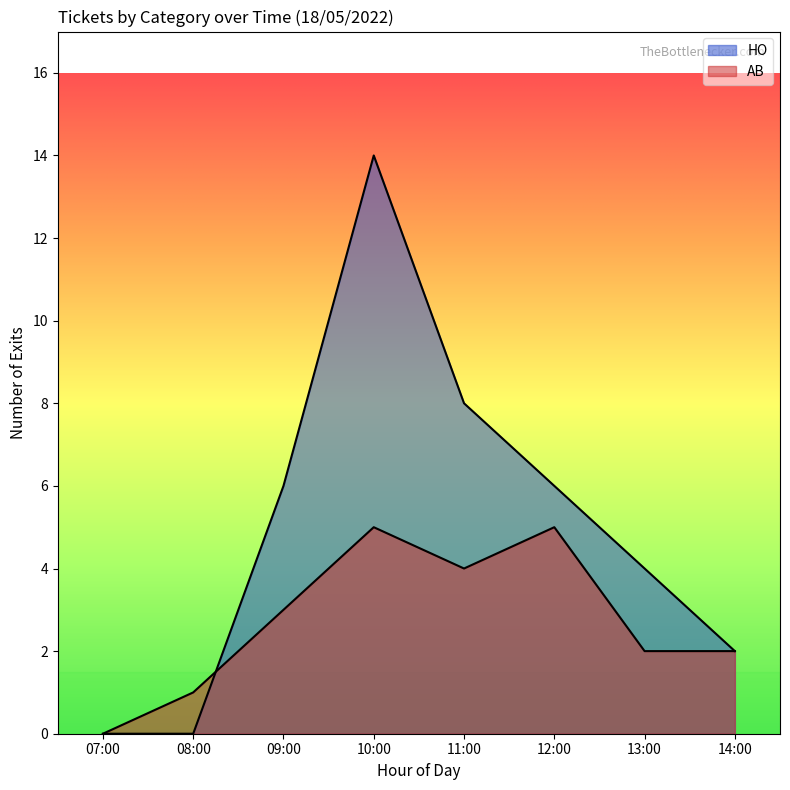

What are all the series names shown in the legend?

HO, AB